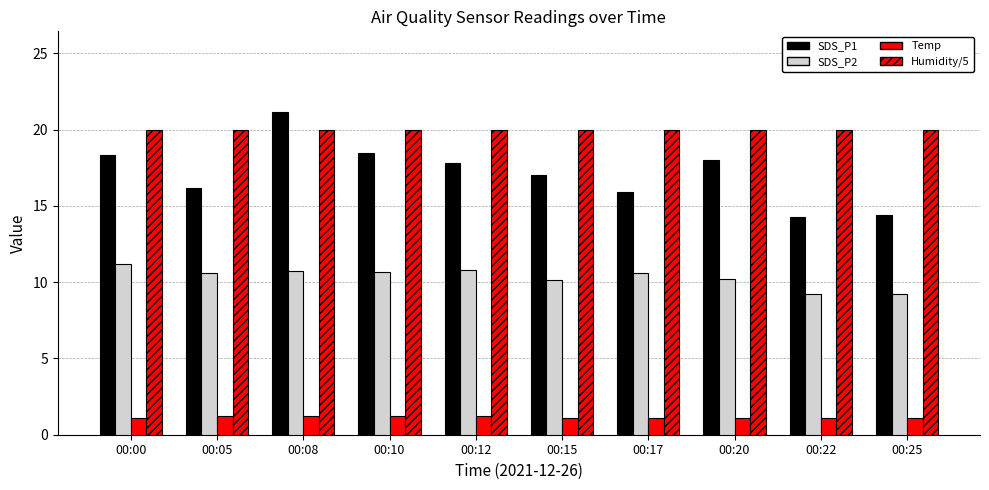

What is the value of the SDS_P1 bar at the 7th from the left?

15.9